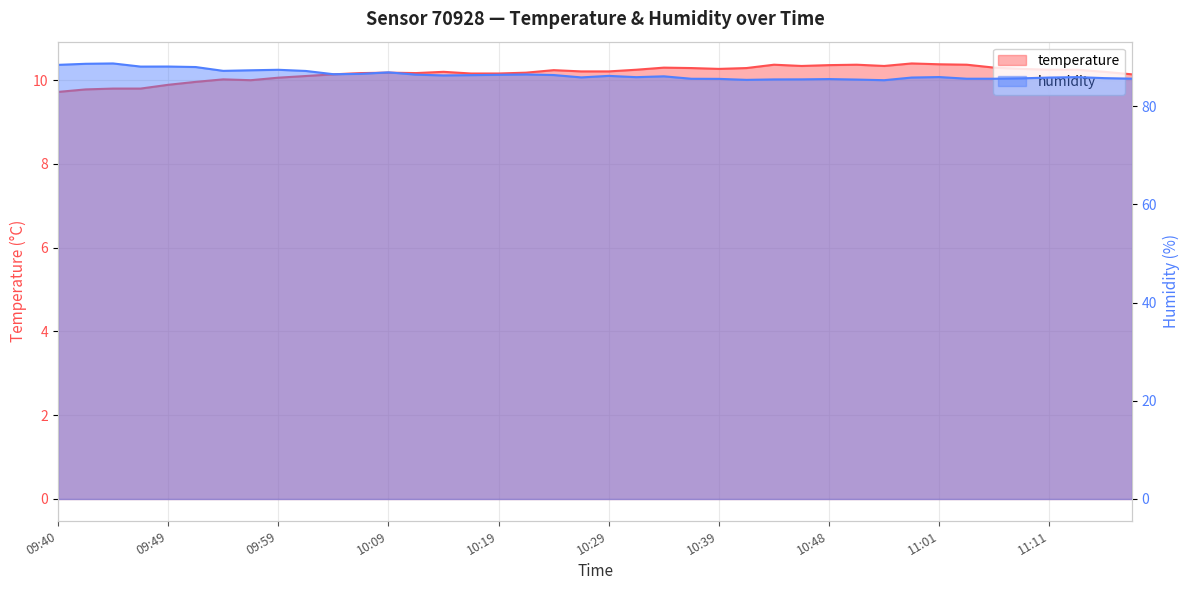

Reading left to right, list all the values displayed in this chart.

temperature: 09:40=9.7	09:42=9.8	09:44=9.8	09:47=9.8	09:49=9.9	09:52=10.0	09:54=10.0	09:57=10.0	09:59=10.1	10:02=10.1	10:04=10.1	10:07=10.2	10:09=10.2	10:12=10.2	10:14=10.2	10:16=10.2	10:19=10.2	10:21=10.2	10:24=10.2	10:26=10.2	10:29=10.2	10:31=10.2	10:34=10.3	10:36=10.3	10:39=10.3	10:41=10.3	10:43=10.4	10:46=10.3	10:48=10.4	10:53=10.4	10:56=10.3	10:58=10.4	11:01=10.4	11:03=10.4	11:06=10.3	11:08=10.3	11:11=10.2	11:13=10.2	11:16=10.2	11:18=10.1
humidity: 09:40=88.4	09:42=88.6	09:44=88.7	09:47=88.0	09:49=88.1	09:52=88.0	09:54=87.2	09:57=87.3	09:59=87.4	10:02=87.2	10:04=86.5	10:07=86.6	10:09=86.9	10:12=86.4	10:14=86.2	10:16=86.3	10:19=86.4	10:21=86.5	10:24=86.3	10:26=85.8	10:29=86.2	10:31=85.9	10:34=86.1	10:36=85.6	10:39=85.5	10:41=85.3	10:43=85.4	10:46=85.5	10:48=85.5	10:53=85.4	10:56=85.3	10:58=85.8	11:01=85.9	11:03=85.6	11:06=85.6	11:08=85.7	11:11=85.8	11:13=85.9	11:16=85.7	11:18=85.6